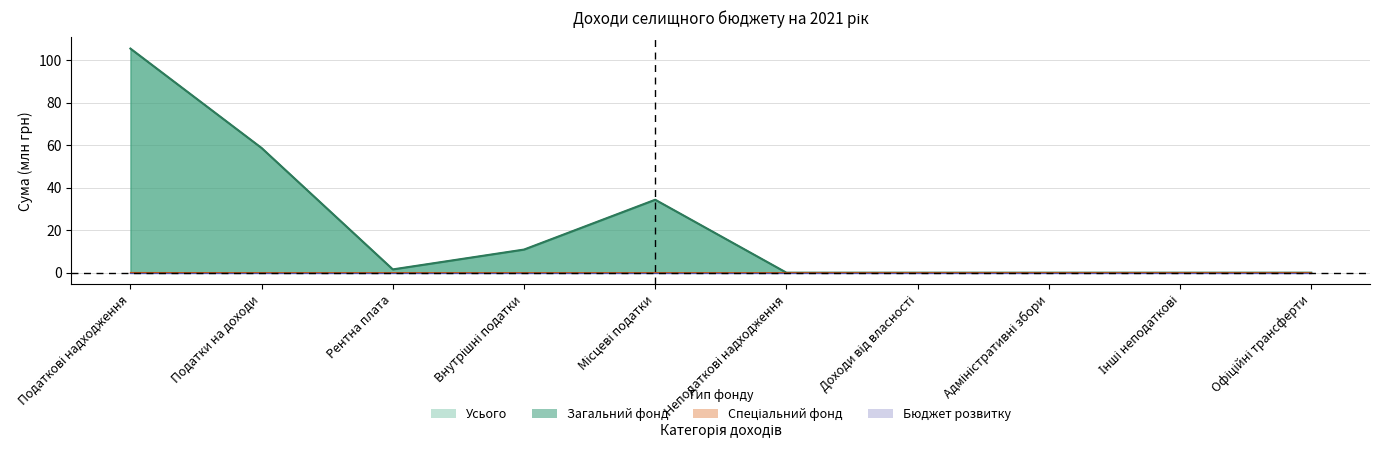

What is the label of the 8th point from the right?

Рентна плата